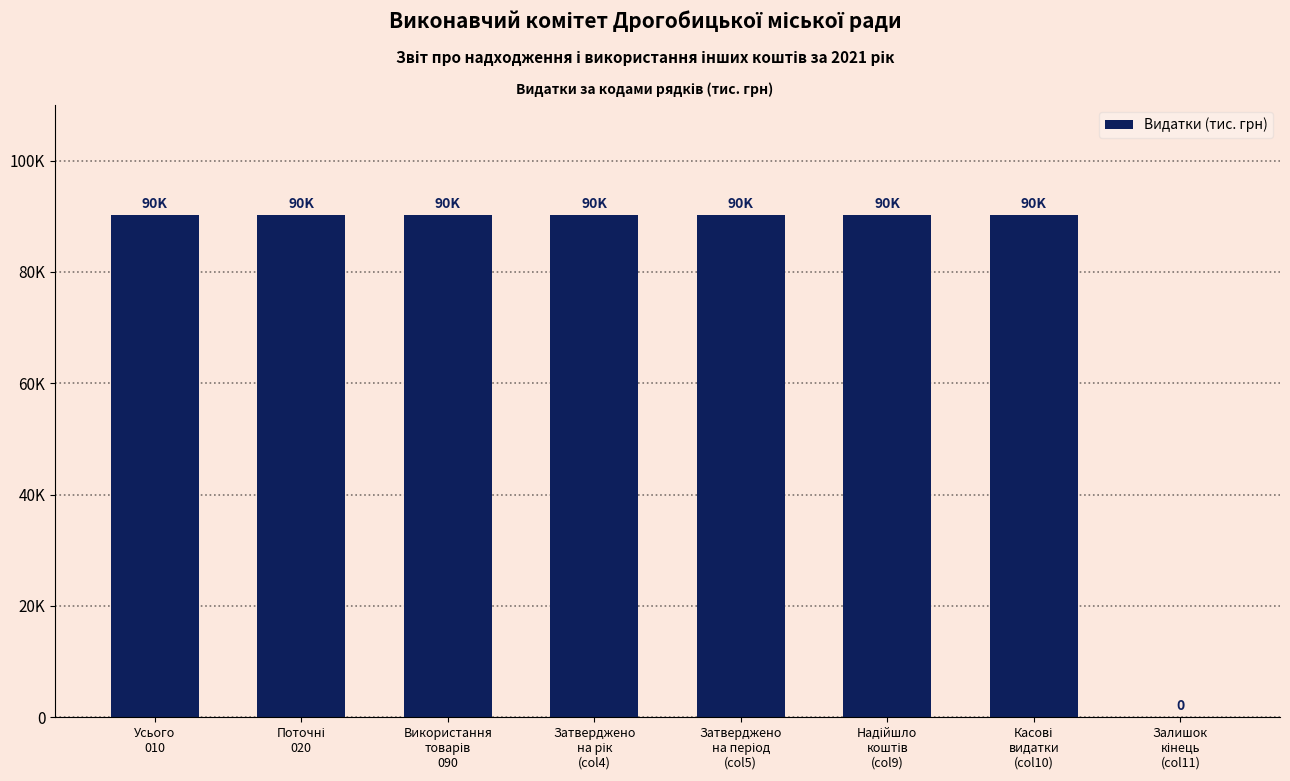

What is the difference between the second highest and minimum values?

90230